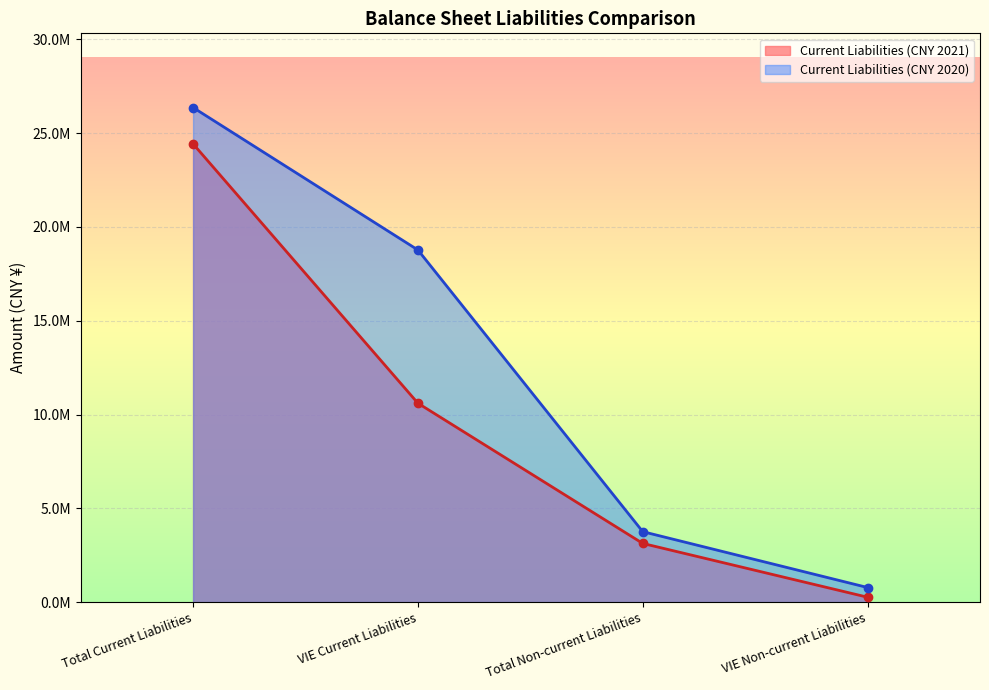

What is the total value across all series at VIE Non-current Liabilities?

1041700